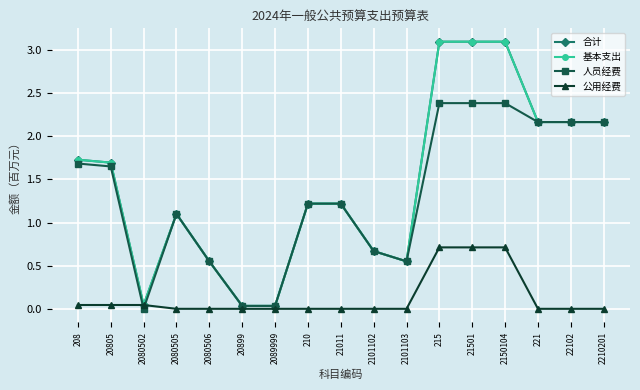

Read the 人员经费 value at 2101102.

0.7